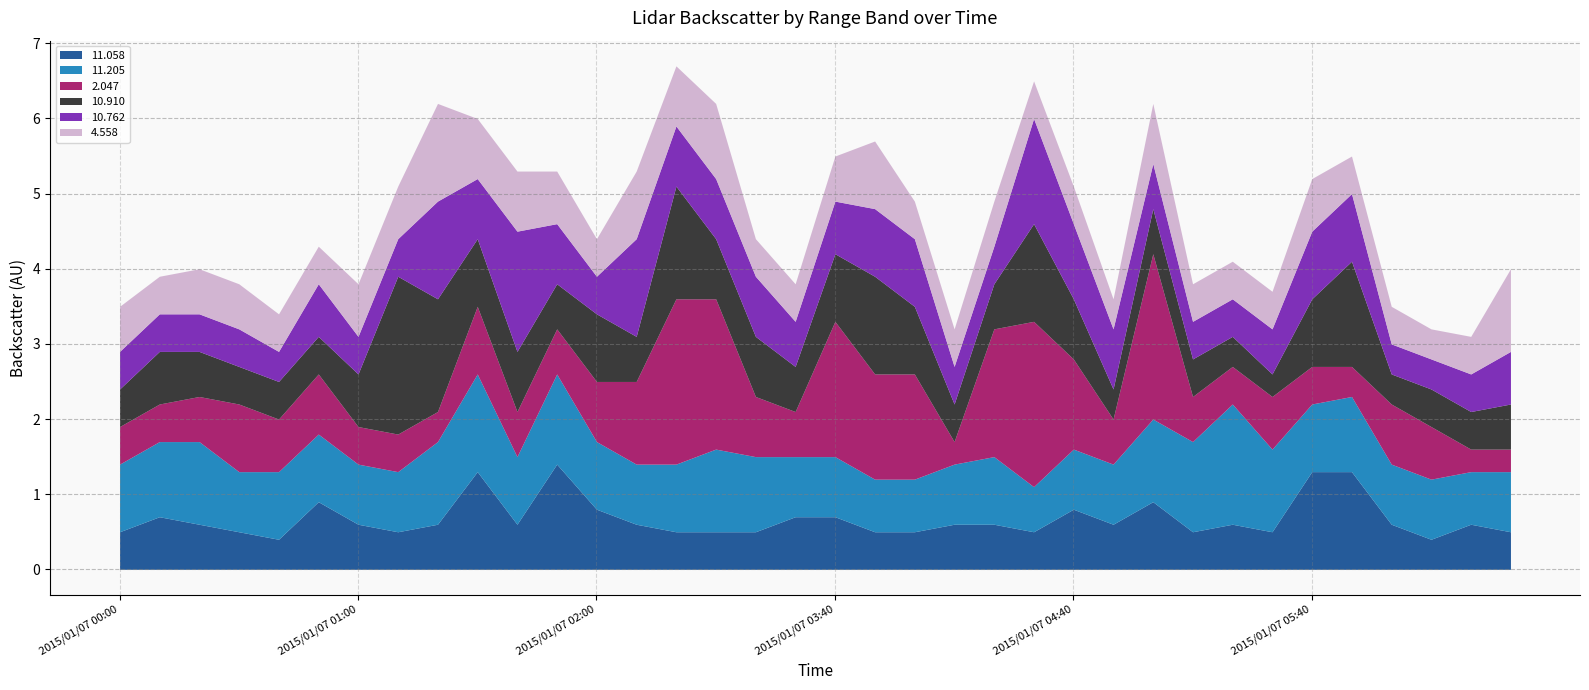

The  10.910 series shows 0.6 at 2015/01/07 06:30. True or false?

True